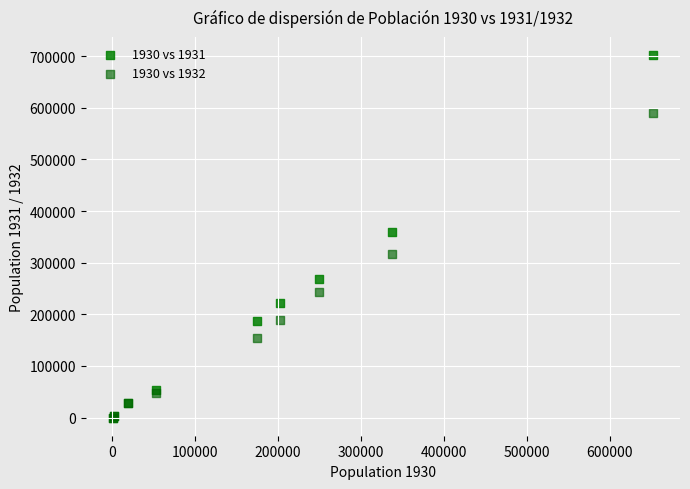

Across all series, what Y value is closest to 350950?

359245